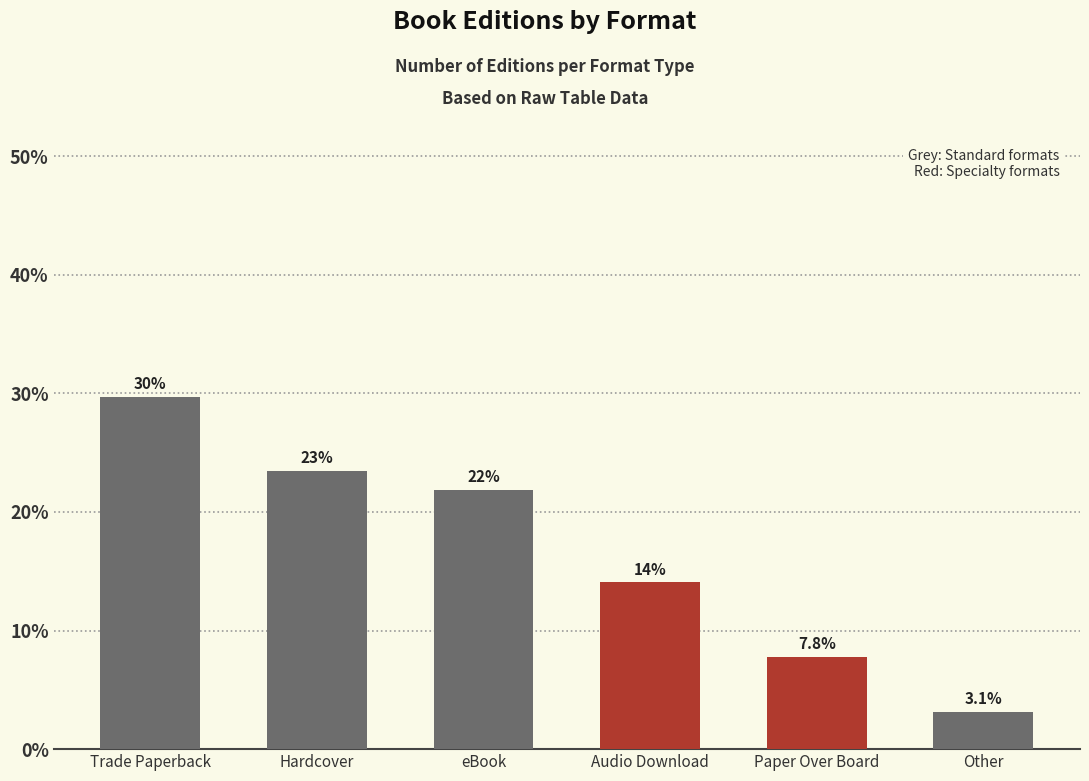

Are the bars grouped side by side (vs. stacked)?

No